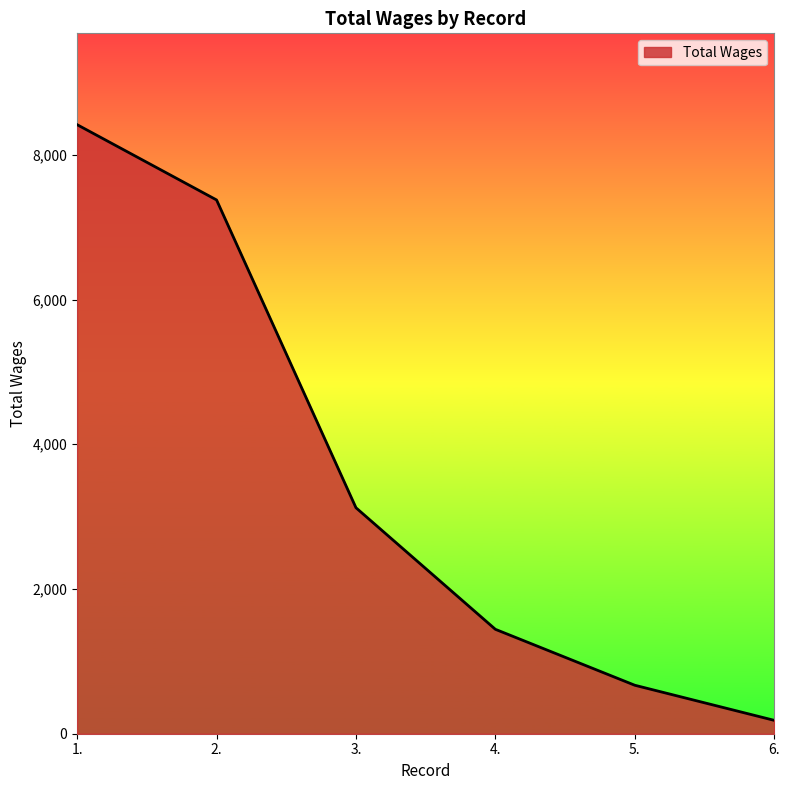

At which label is the value closest to 4301?

3.